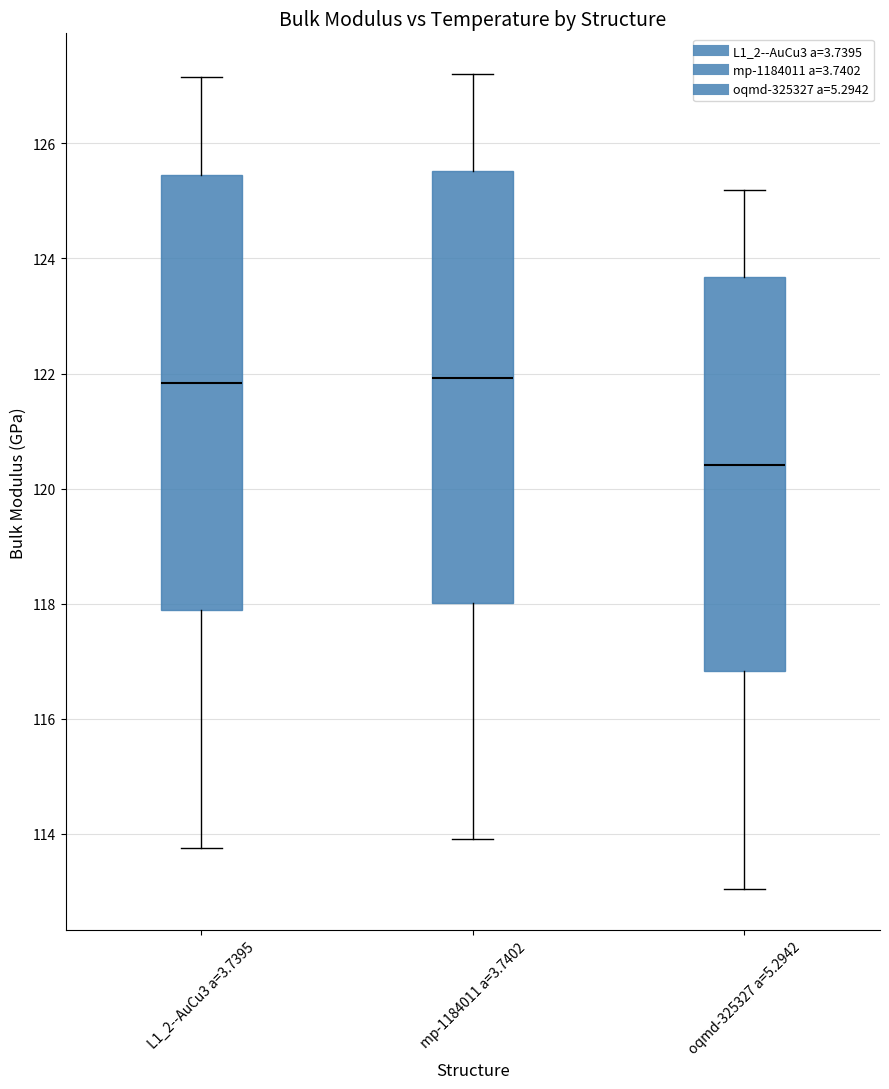

Reading left to right, transcribe this box plot: for each box, give where its median line is, the range the box spans, and where its two whiskers end, as read against the y-axis. The values are not printed on the chart, so give them approximately, as read against the axis.

L1_2--AuCu3 a=3.7395: median 121.8, box 117.8 to 125.4, whiskers 113.8 to 127.2
mp-1184011 a=3.7402: median 122.0, box 118.0 to 125.6, whiskers 114.0 to 127.2
oqmd-325327 a=5.2942: median 120.4, box 116.8 to 123.6, whiskers 113.0 to 125.2